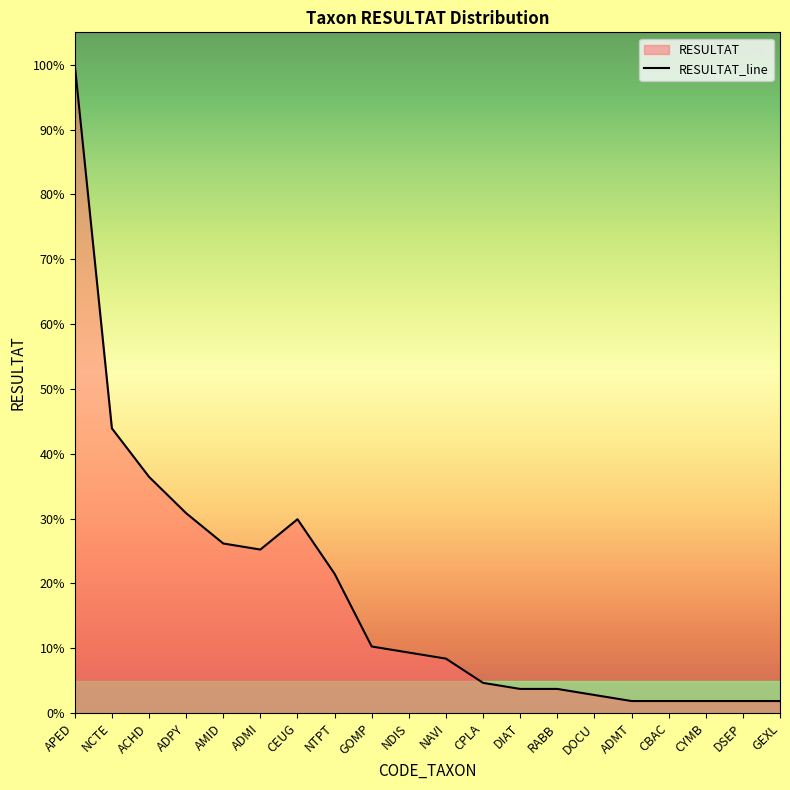

At which label is the value closest to 54?

NCTE